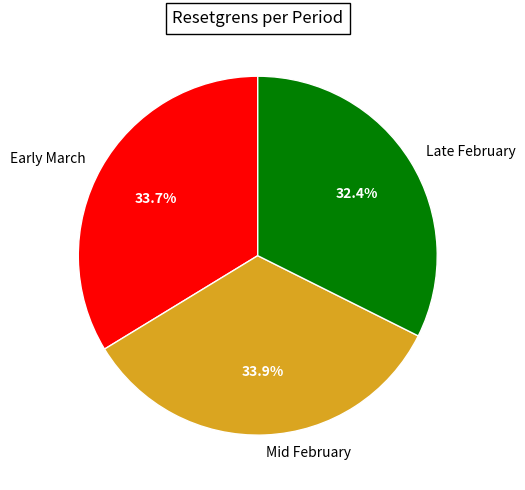

What is the smallest slice in the pie chart?

Late February